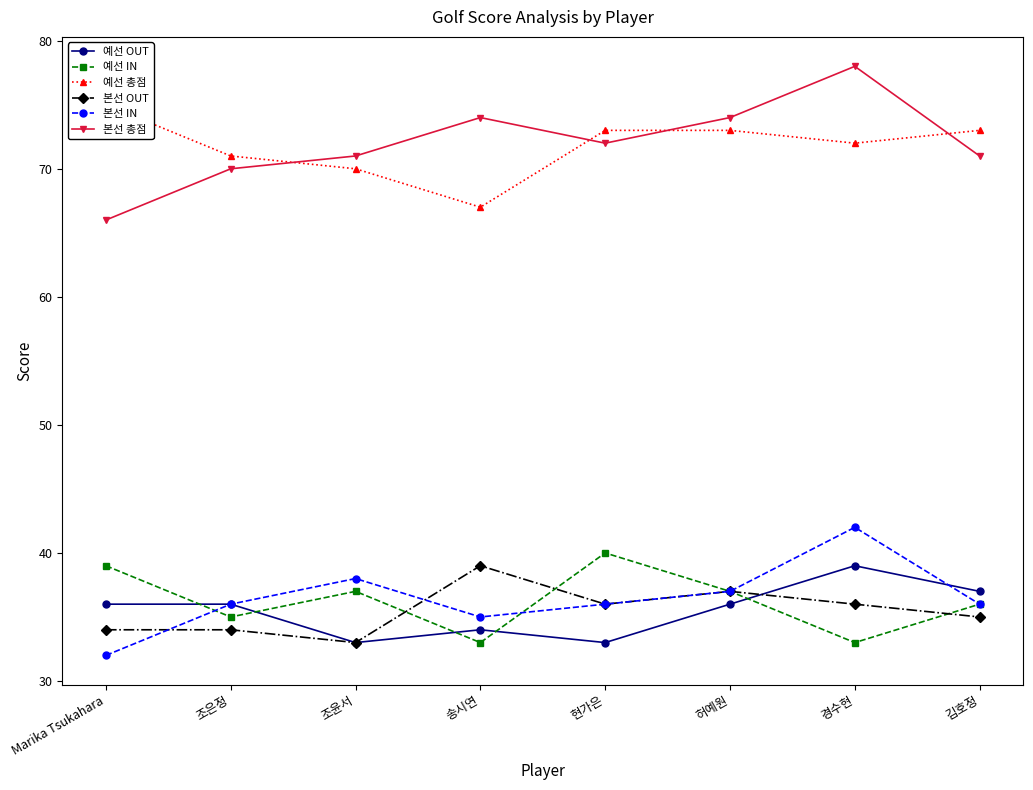

What position from the left is 조윤서?

3